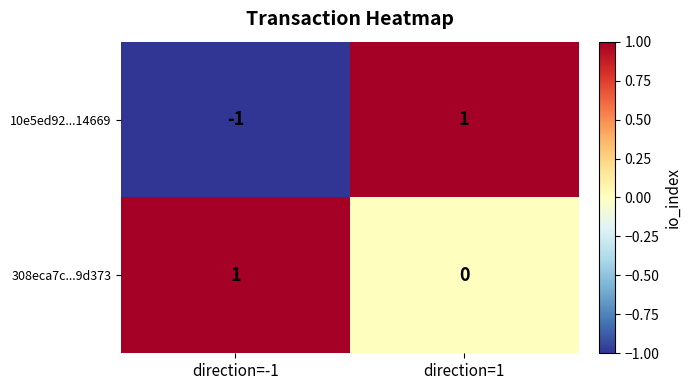

At which category is the sum across all series the highest?

direction=1